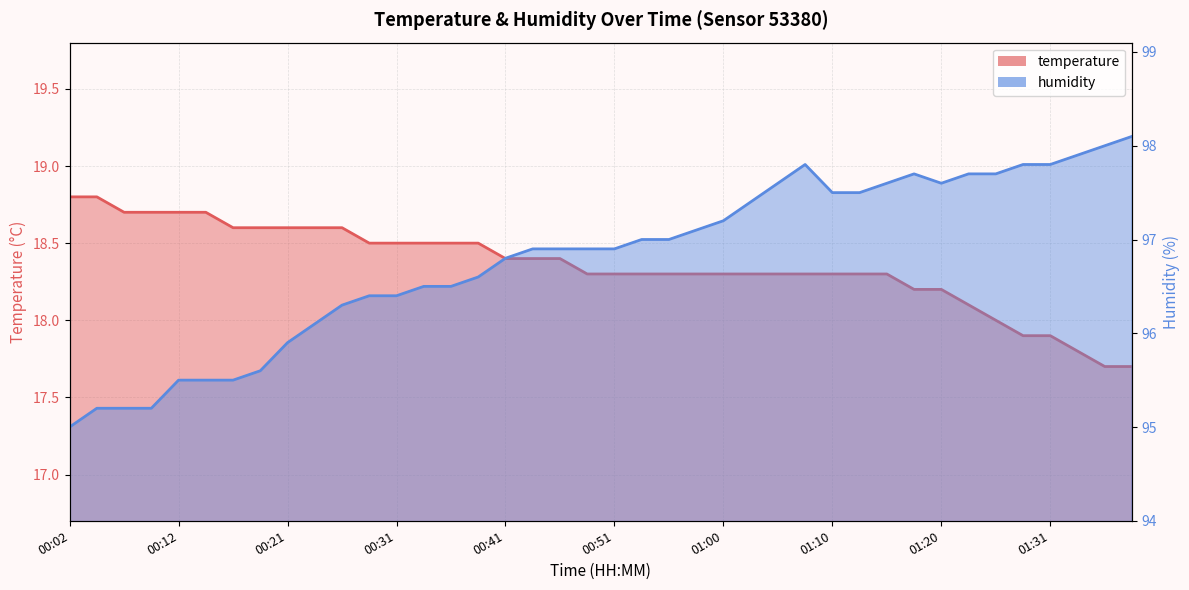

What is the label of the 25th point from the left?

01:00